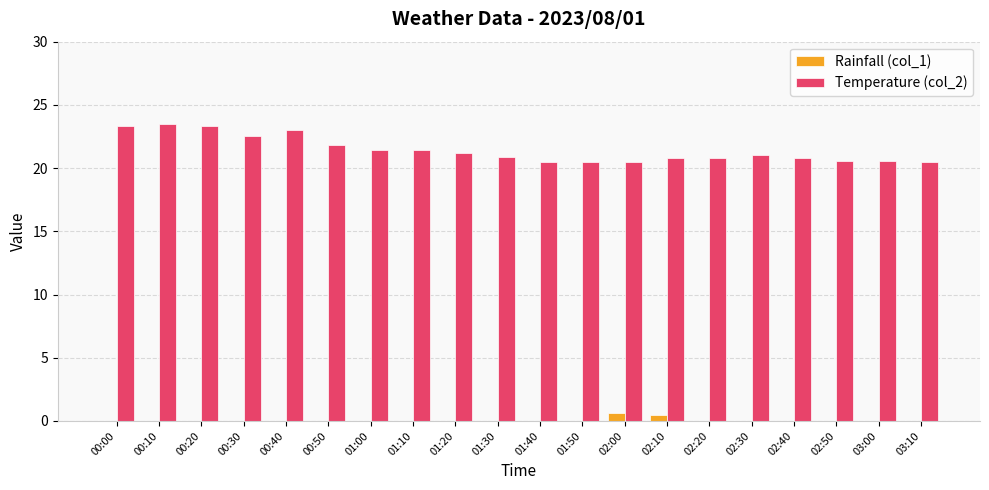

What is the sum of all Rainfall (col_1) values?

1.1